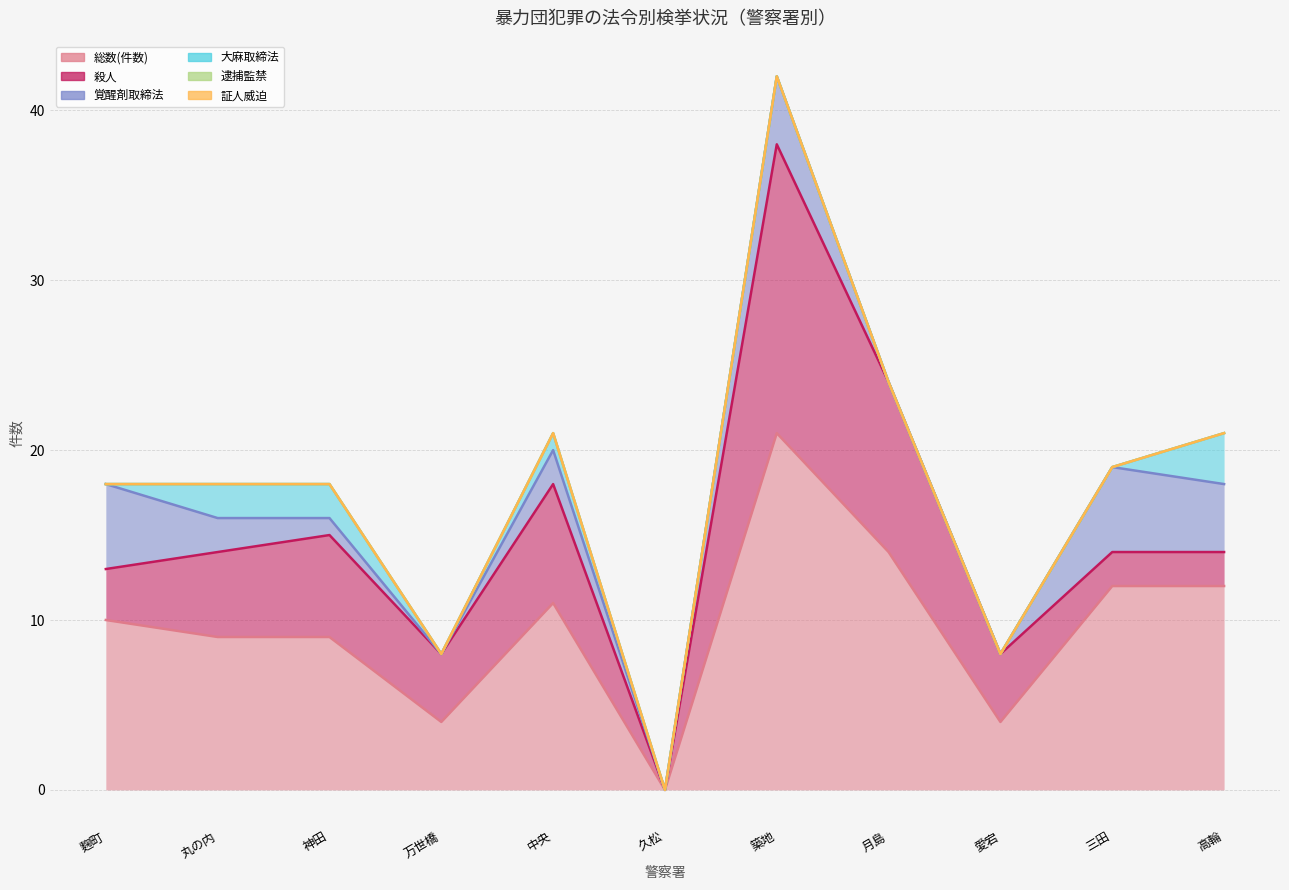

What is the greatest value displayed?

21